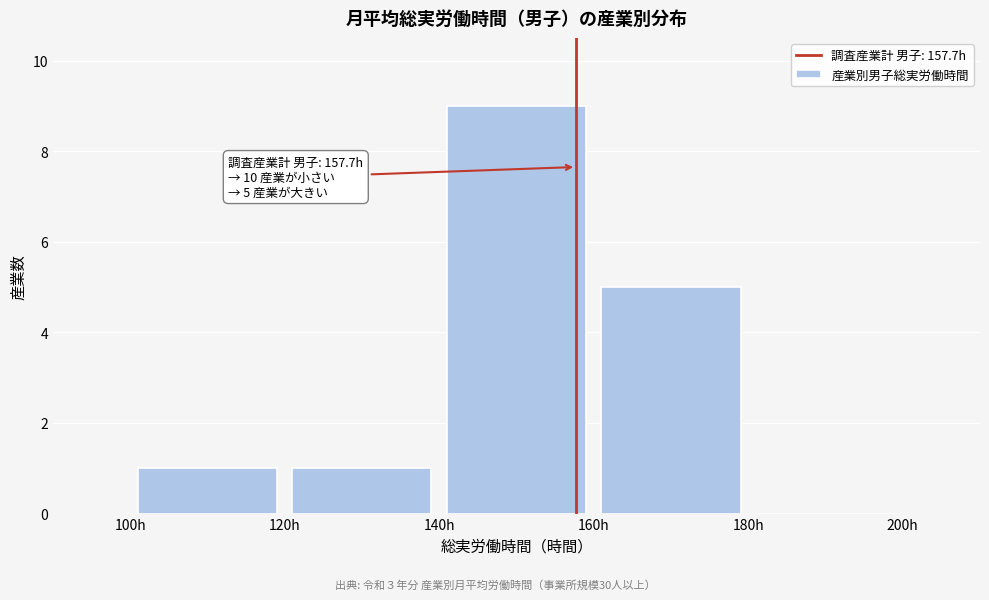

Which range on the x-axis has the tallest bar?

140 to 160